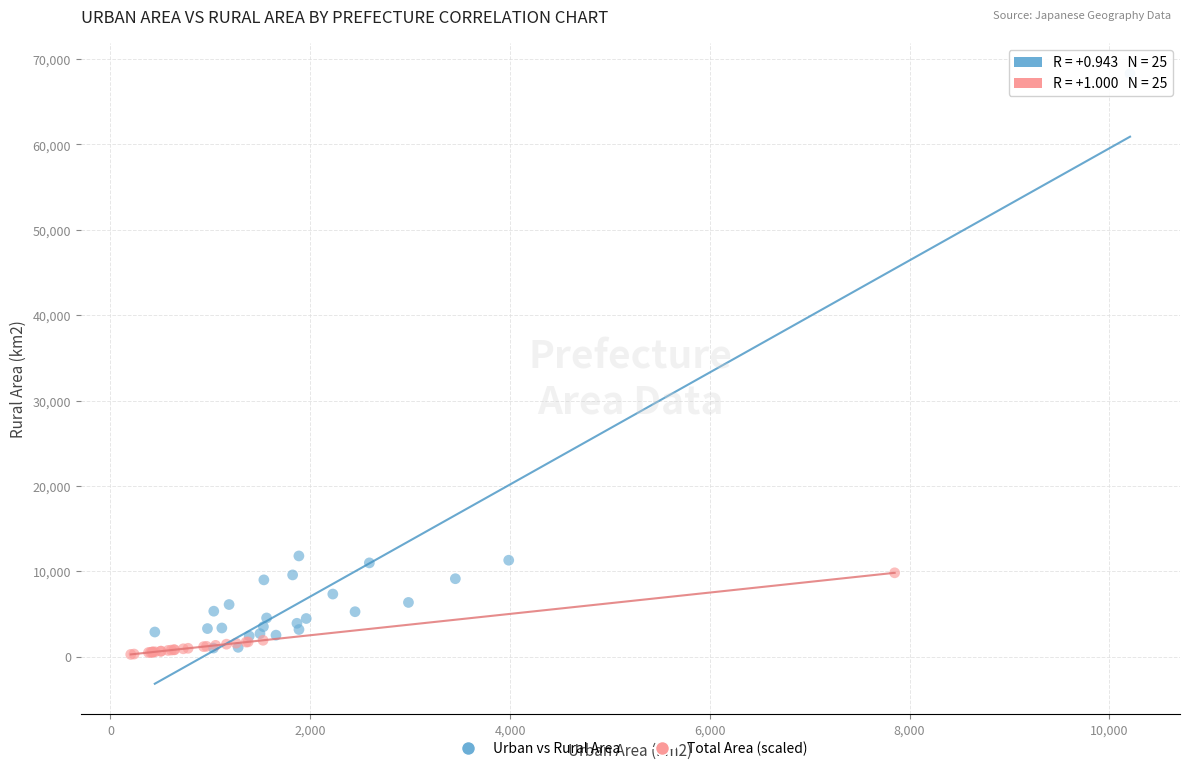

Which series reaches the maximum Y coordinate?

Urban vs Rural Area